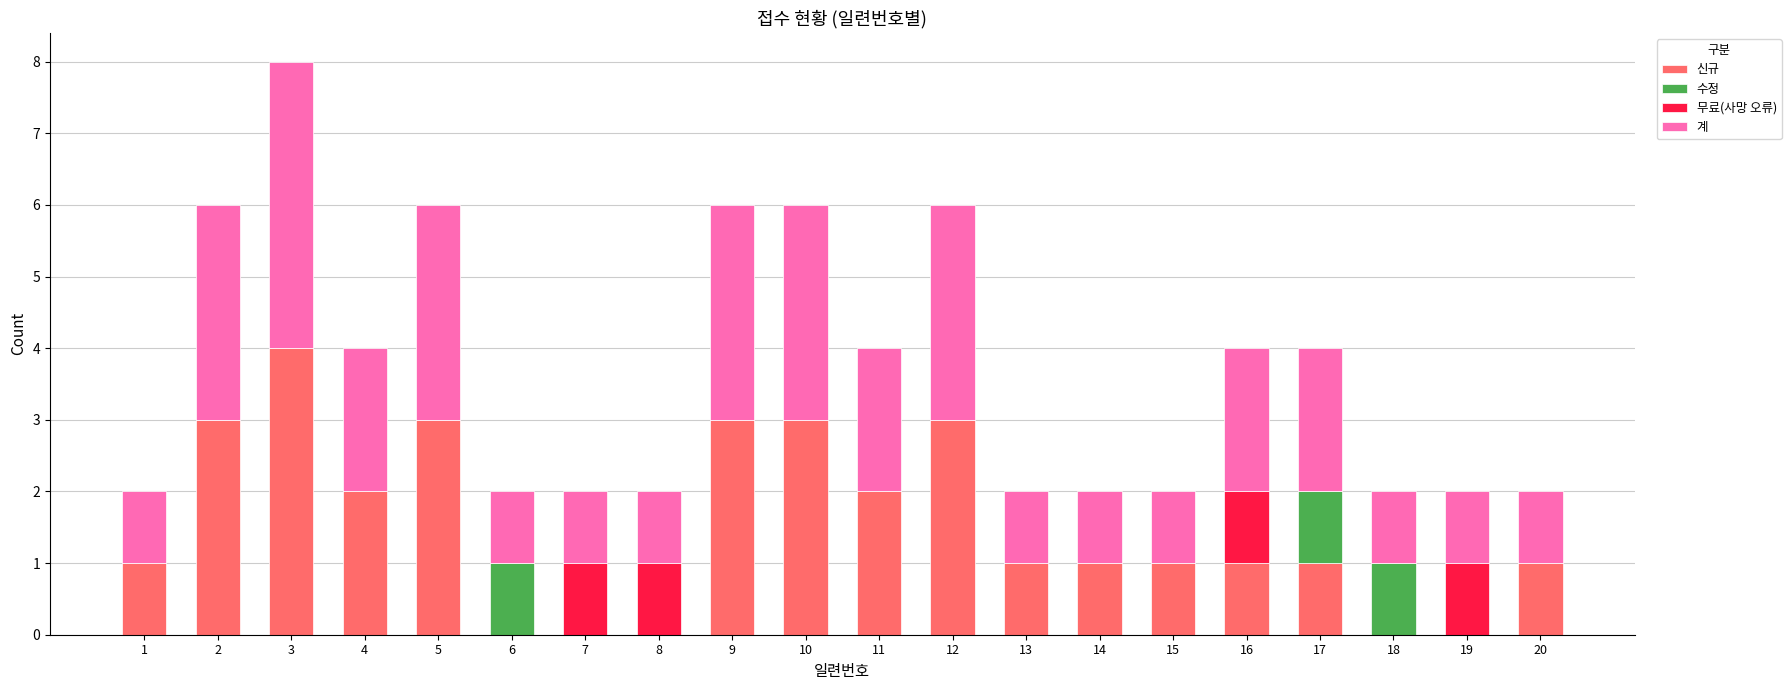

At which category is the sum across all series the highest?

3